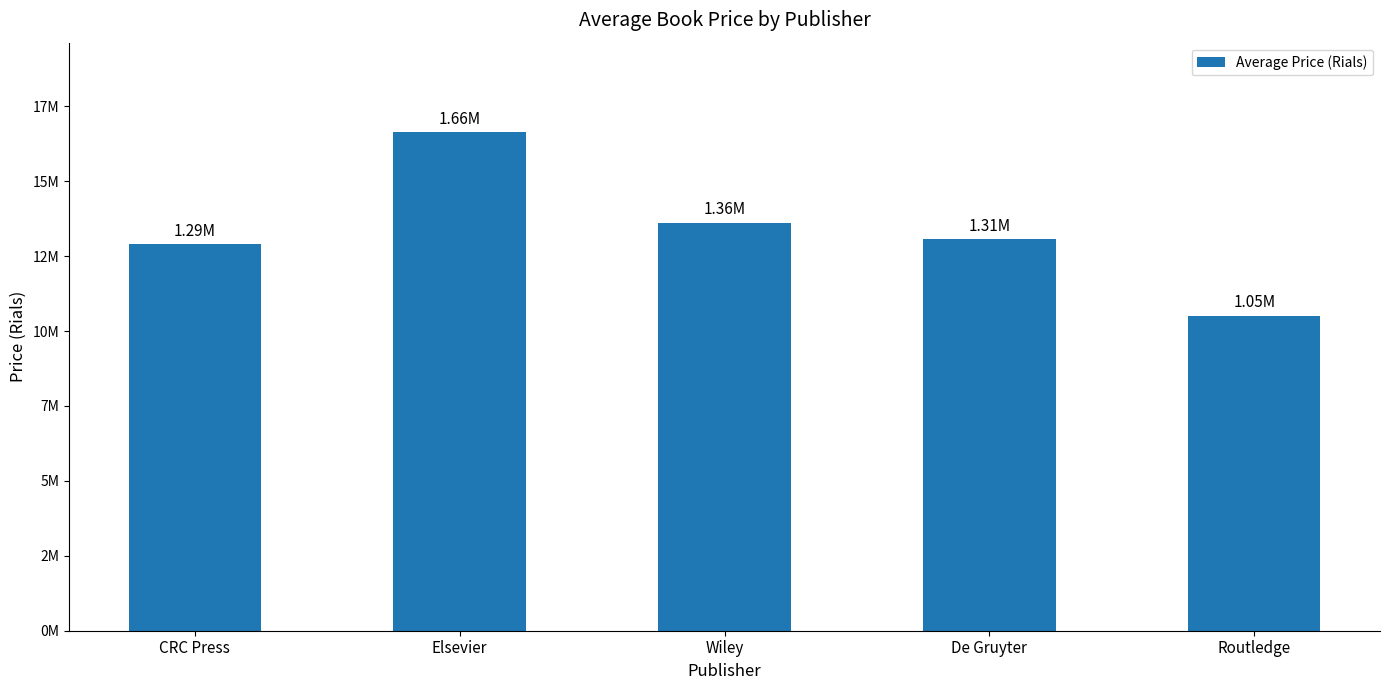

The value at Elsevier is 16632000. True or false?

True